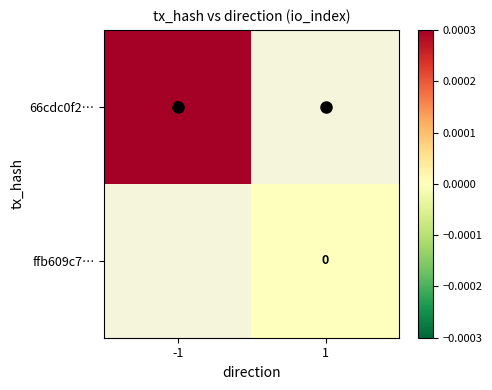

Which series has the widest spread of values?

66cdc0f2…